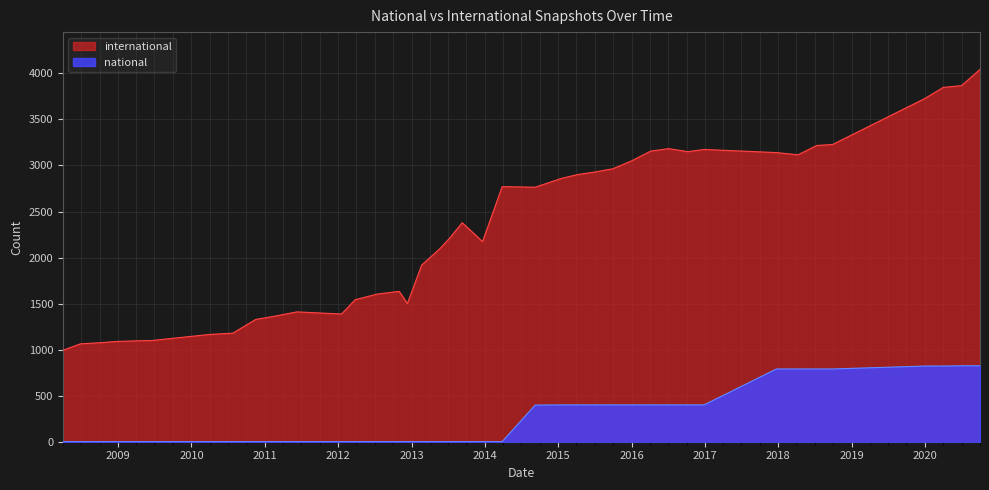

What is the average value of the national series?

262